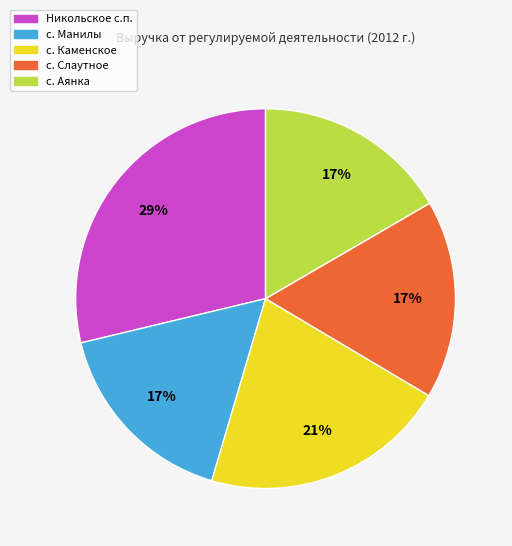

To the nearest percent, what portion does с. Каменское represent?

21%